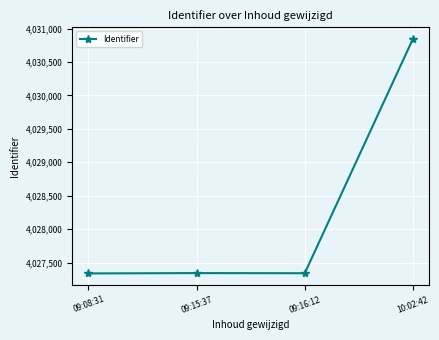

Is it true that the value at 09:08:31 is 1405046?

False